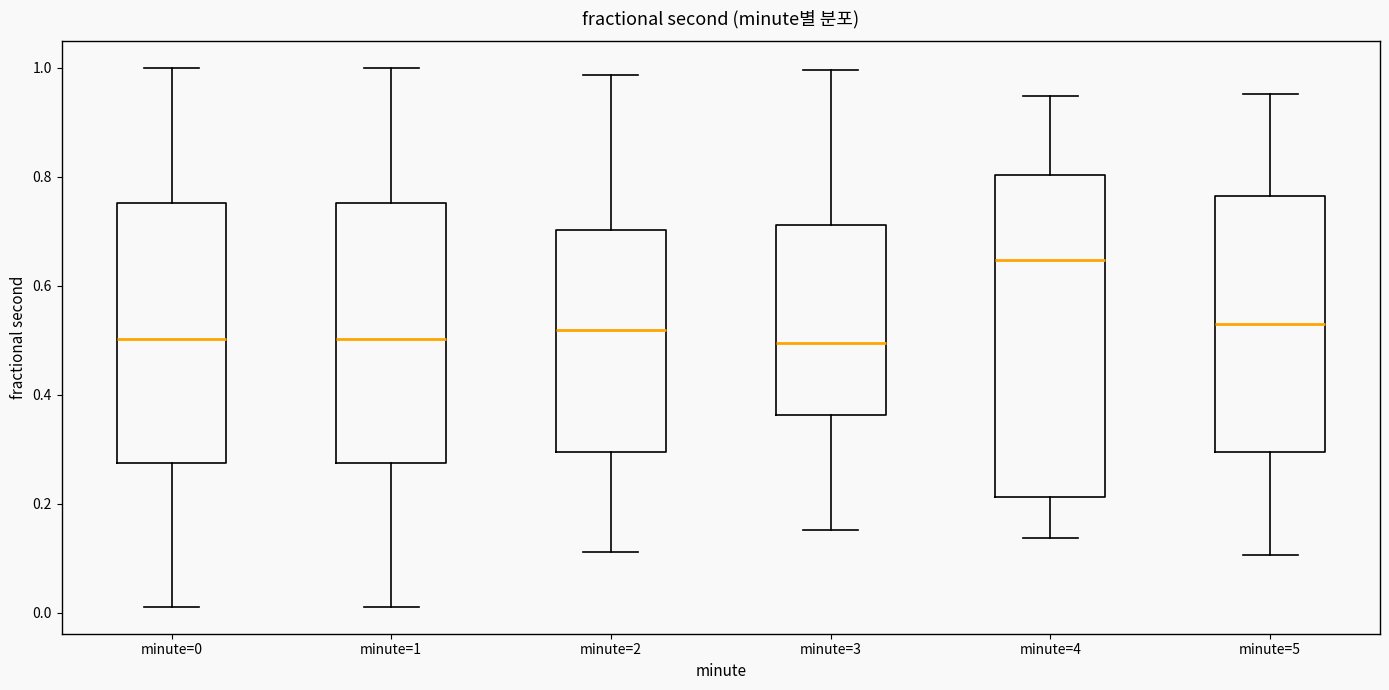

Where does the median line of the box for minute=0 sit on the y-axis? The values are not printed on the chart, so give them approximately, as read against the axis.

0.50